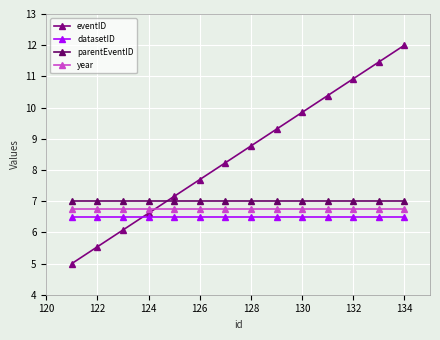

True or false: eventID and year cross at least once.

True